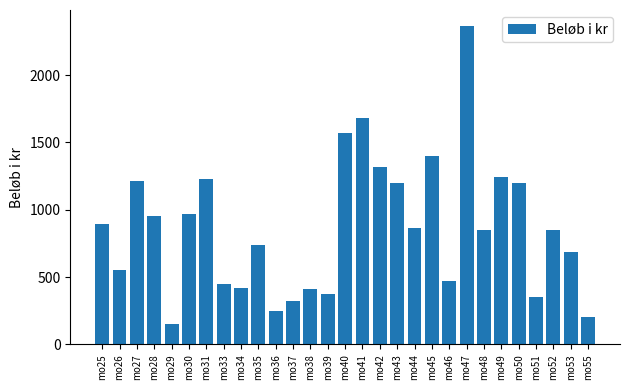

What is the ratio of the value at mo49 to the value at mo46?

2.6